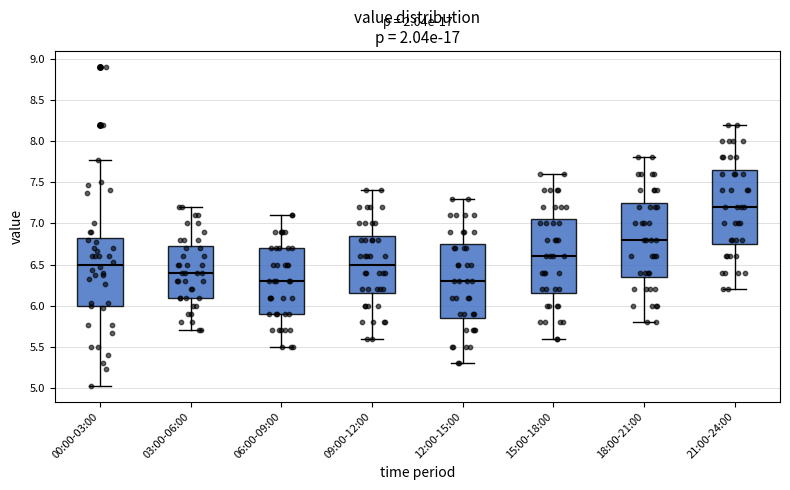

Where is the upper edge of the box for 12:00-15:00 on the y-axis? The values are not printed on the chart, so give them approximately, as read against the axis.

6.75